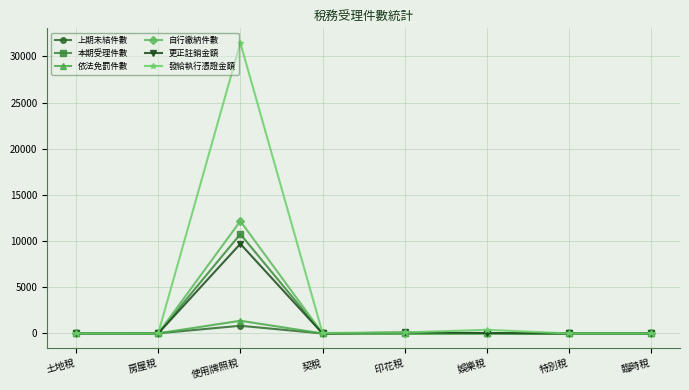

Rank the series by their maximum value, from lowest to highest.

上期未結件數, 依法免罰件數, 更正註銷金額, 本期受理件數, 自行繳納件數, 發給執行憑證金額